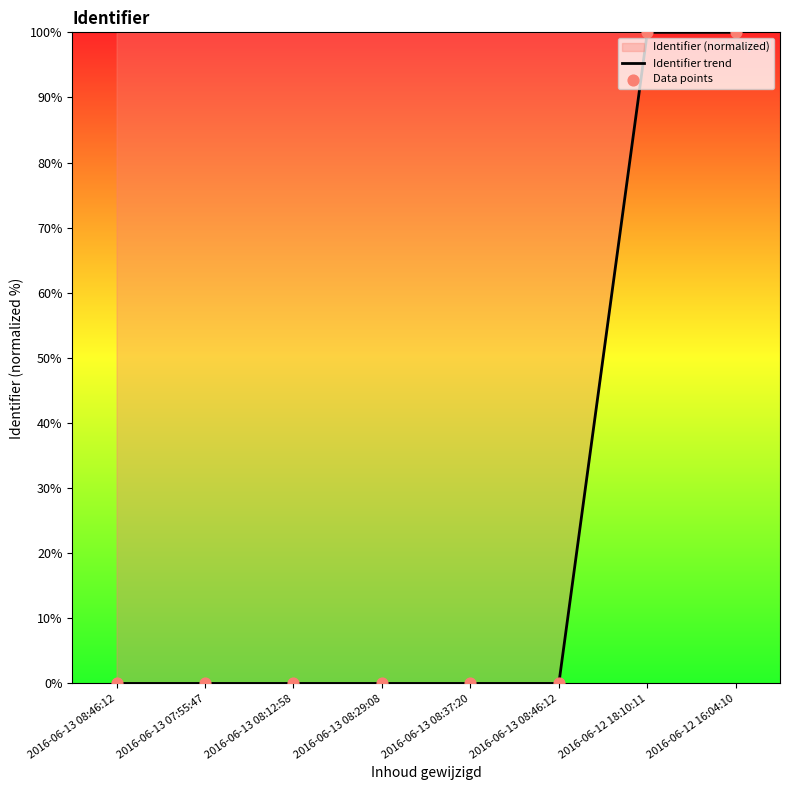

At how many categories does at least one series exceed 48?

2